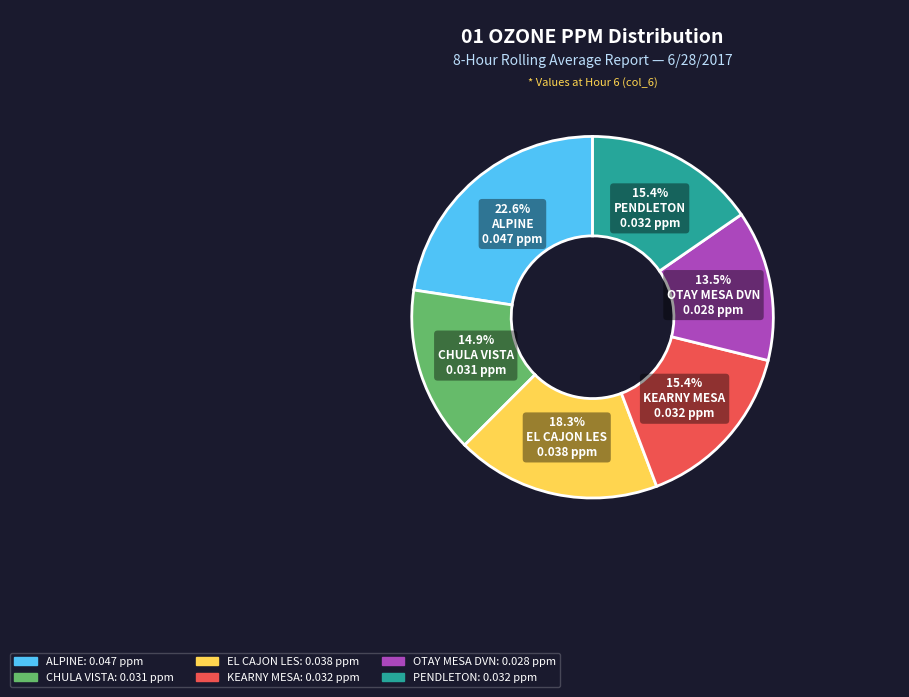

What percentage do ALPINE and OTAY MESA DVN together represent?

36.1%